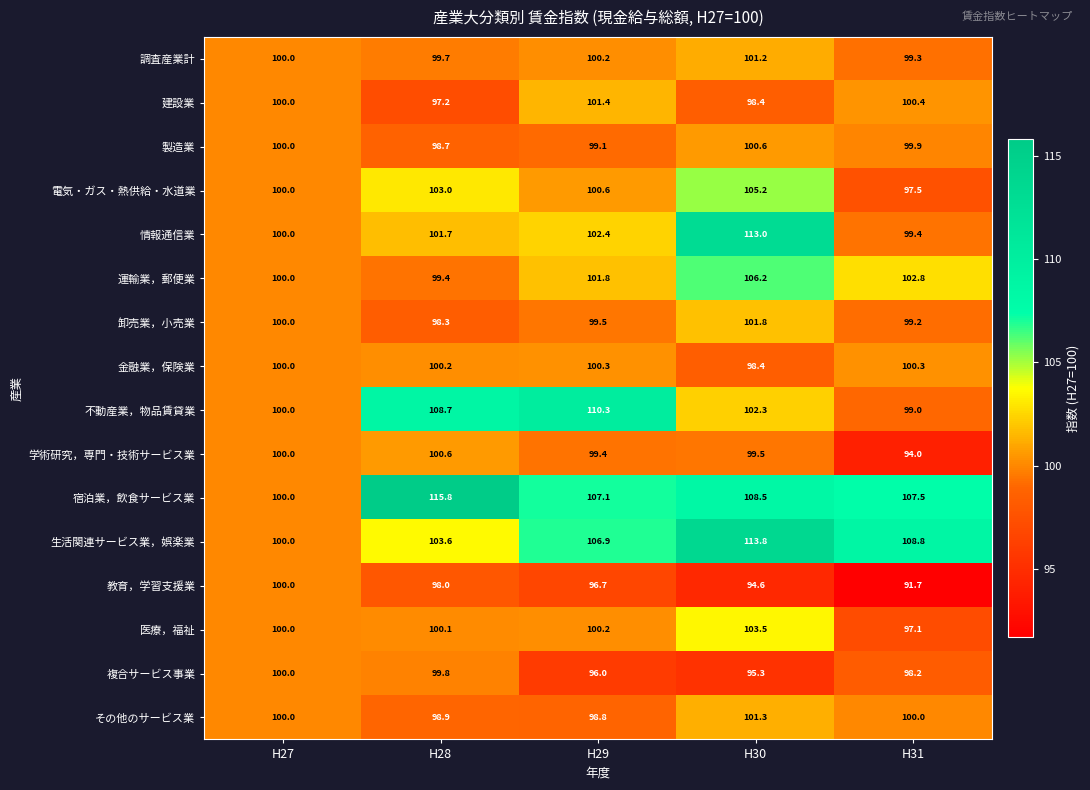

Count the number of data series in this chart.

16